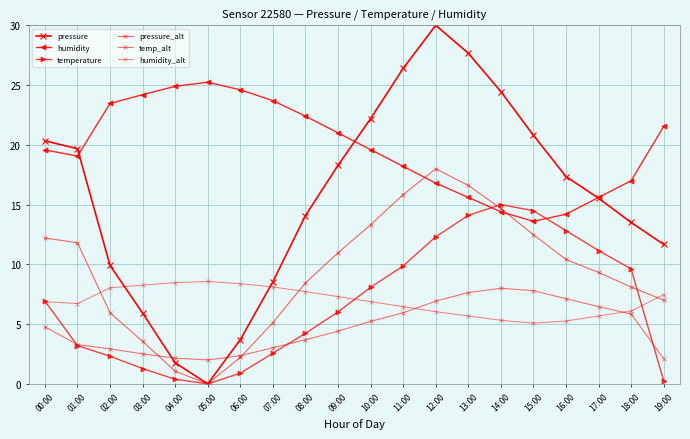

Reading left to right, list all the values displayed in this chart.

pressure: 20.3	19.7	9.9	5.9	1.8	0.0	3.7	8.5	14.1	18.3	22.2	26.4	30.0	27.7	24.5	20.8	17.3	15.5	13.5	11.7
humidity: 19.6	19.1	23.5	24.2	24.9	25.2	24.6	23.7	22.4	21.0	19.6	18.2	16.8	15.6	14.4	13.6	14.2	15.6	17.0	21.5
temperature: 6.9	3.2	2.3	1.3	0.4	0.0	0.9	2.6	4.2	6.0	8.1	9.9	12.3	14.1	15.0	14.5	12.8	11.2	9.6	0.3
pressure_alt: 12.2	11.8	5.9	3.6	1.1	0.0	2.2	5.1	8.4	11.0	13.3	15.8	18.0	16.6	14.7	12.5	10.4	9.3	8.1	7.0
temp_alt: 4.8	3.3	2.9	2.5	2.2	2.0	2.4	3.0	3.7	4.4	5.2	5.9	6.9	7.6	8.0	7.8	7.1	6.5	5.8	2.1
humidity_alt: 6.9	6.7	8.0	8.3	8.5	8.6	8.4	8.1	7.7	7.3	6.9	6.5	6.0	5.7	5.3	5.1	5.3	5.7	6.1	7.5